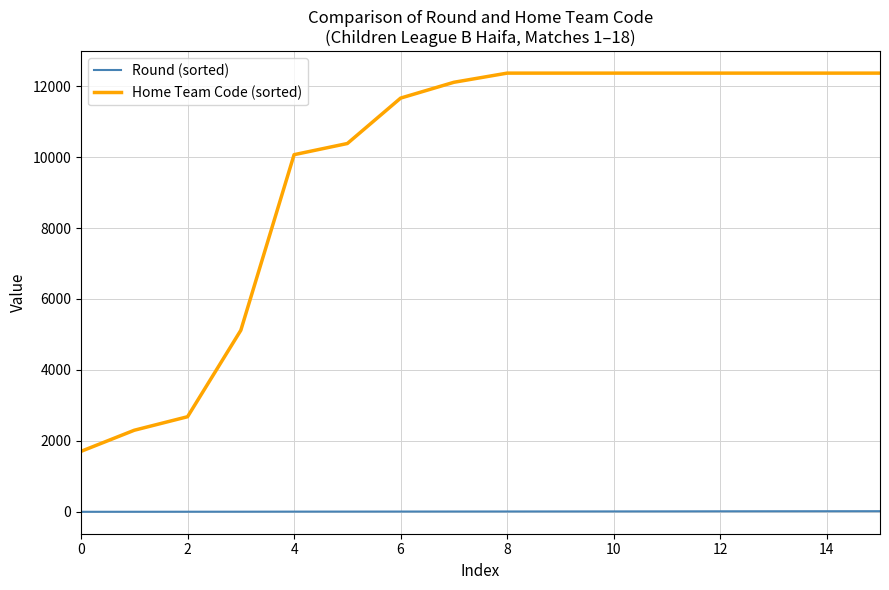

What is the difference between the maximum and minimum values in the Round (sorted) series?

17